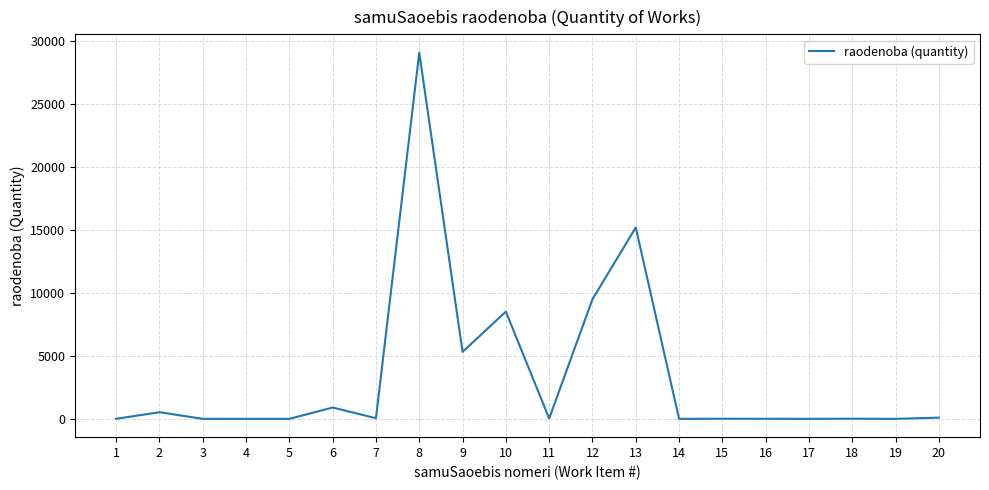

How many lines are shown in the chart?

1